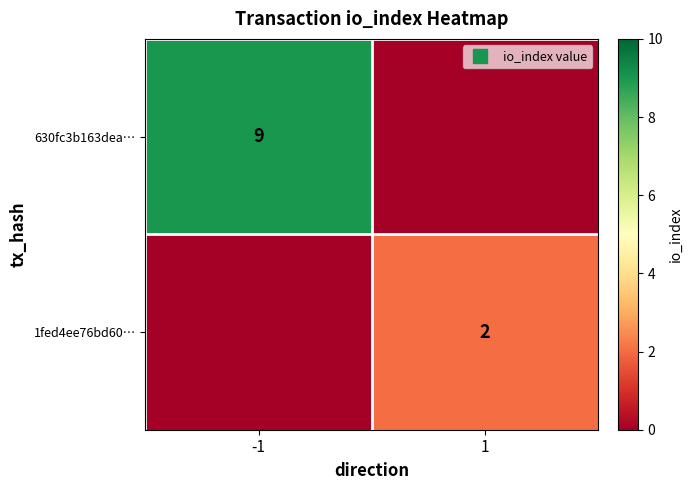

Which has a higher value, -1 or 1?

-1